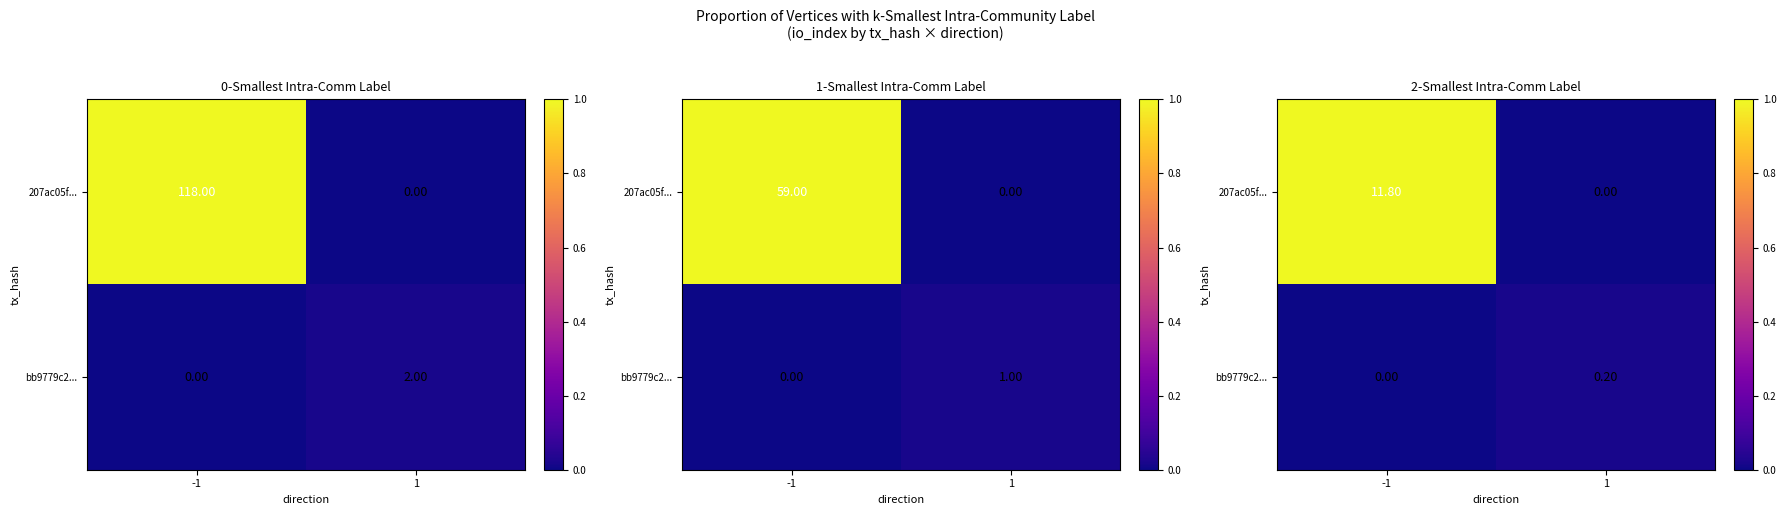

Which category has the lowest value in the bb9779c2... series?

-1